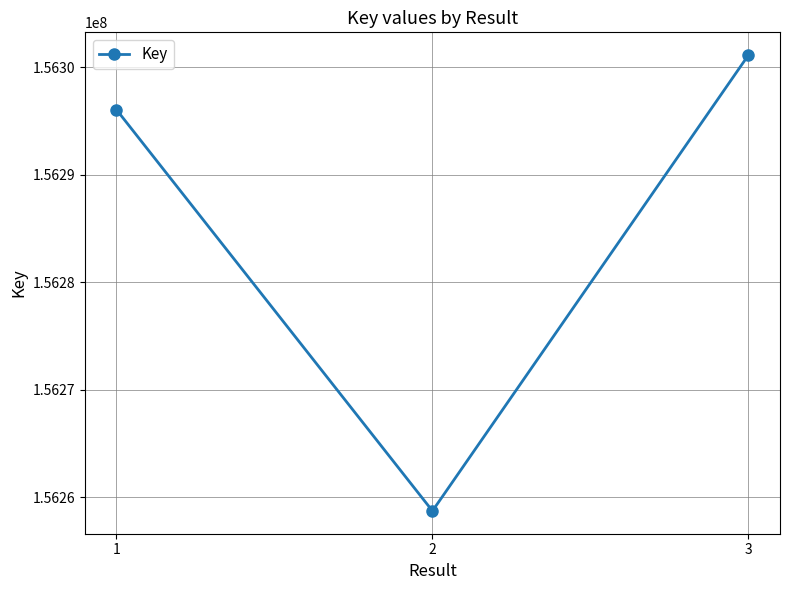

Reading left to right, what are all the values shown in this chart?

156296041	156258735	156301118